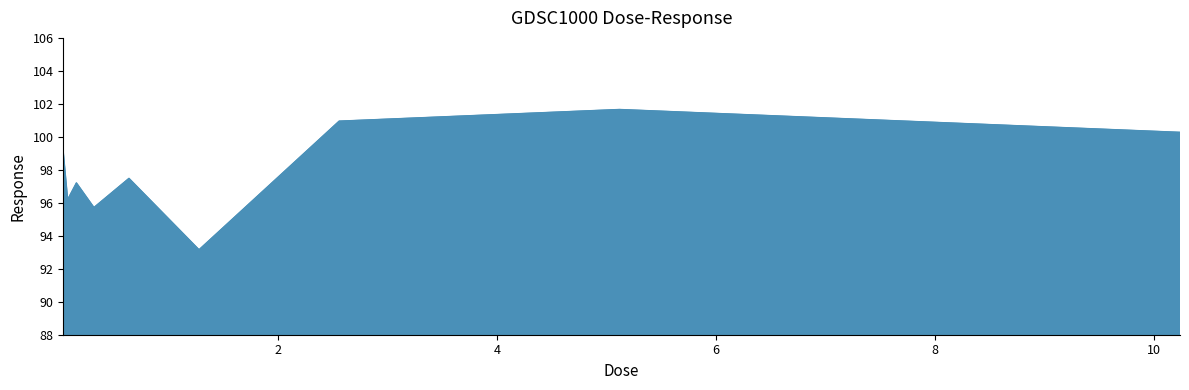

What is the smallest value displayed?

93.2